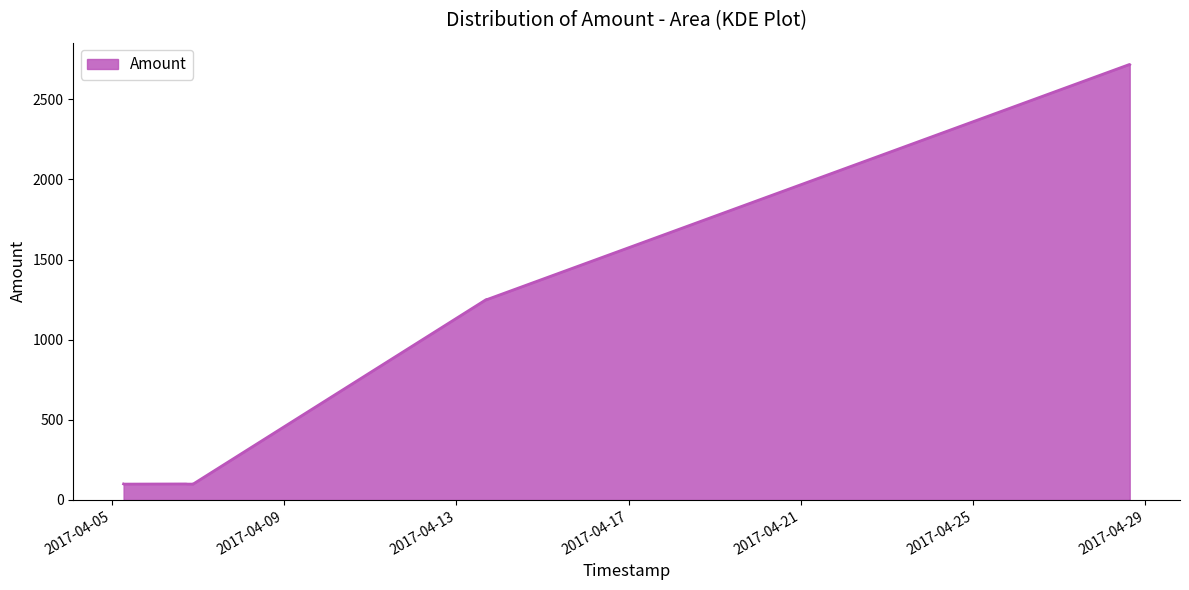

What is the minimum value shown in the chart?

98.0